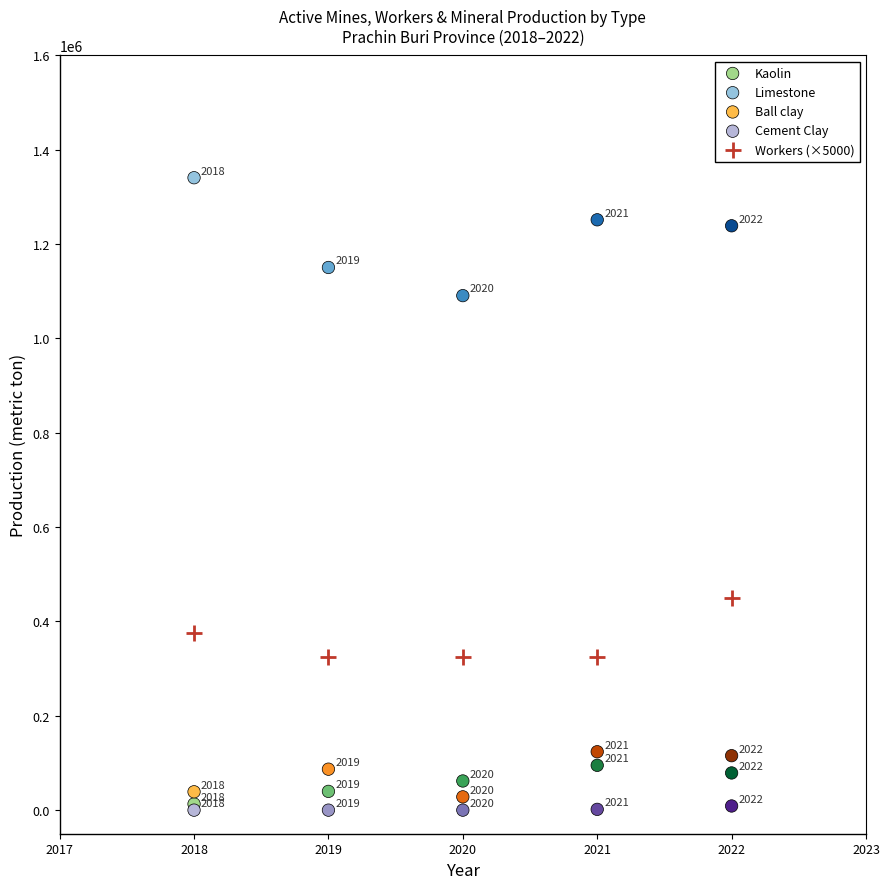

Which series reaches the maximum Y coordinate?

Limestone